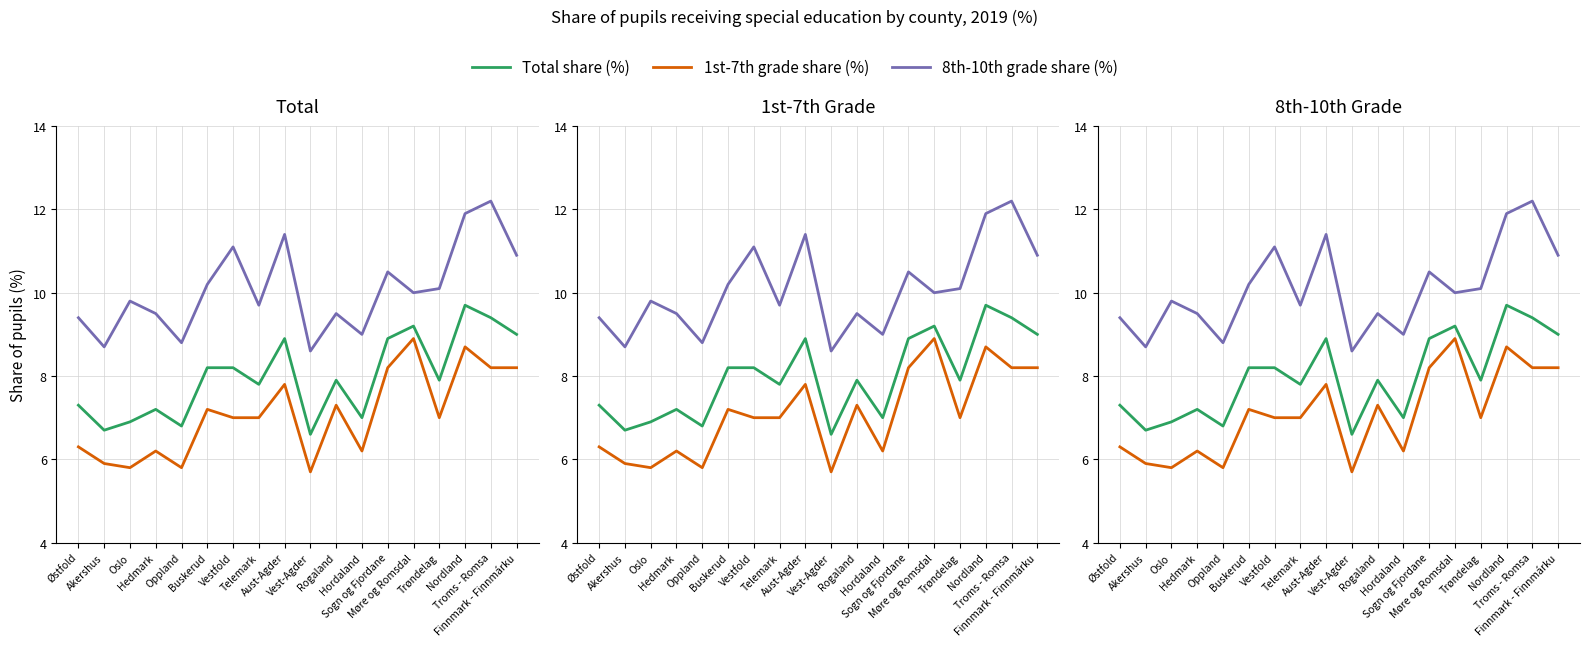

Is it true that 8th-10th grade share (%) equals 11.4 at Aust-Agder?

True